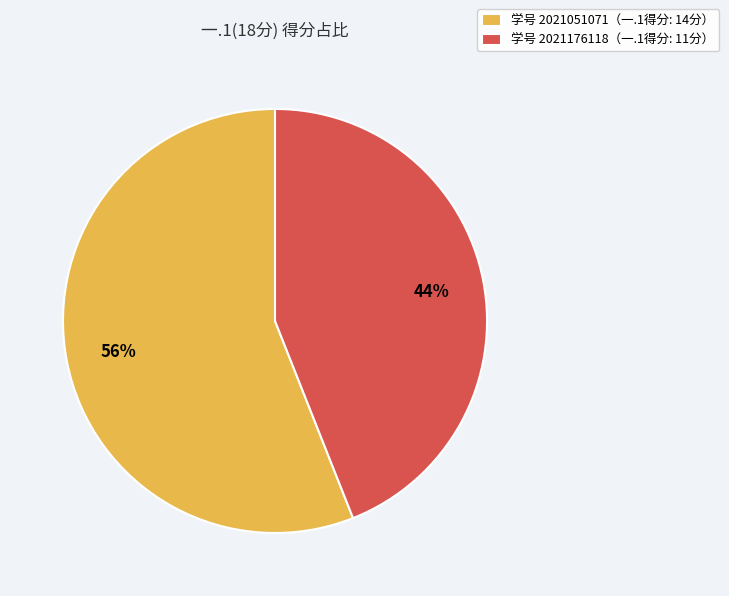

Do 学号 2021176118（一.1得分: 11分） and 学号 2021051071（一.1得分: 14分） together represent more than half of the pie?

Yes